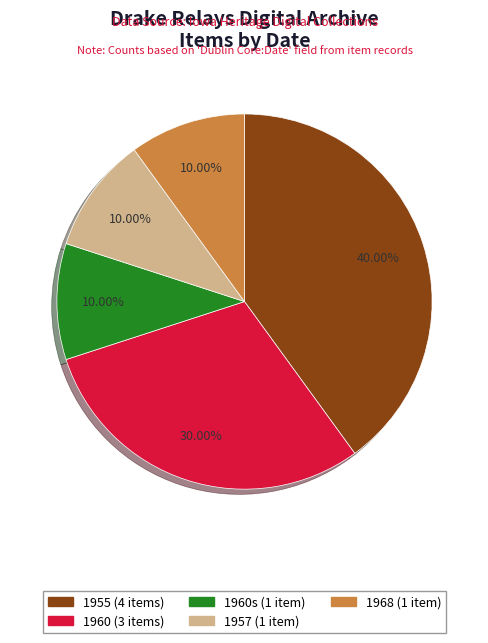

Is there any slice that represents more than half of the pie?

No